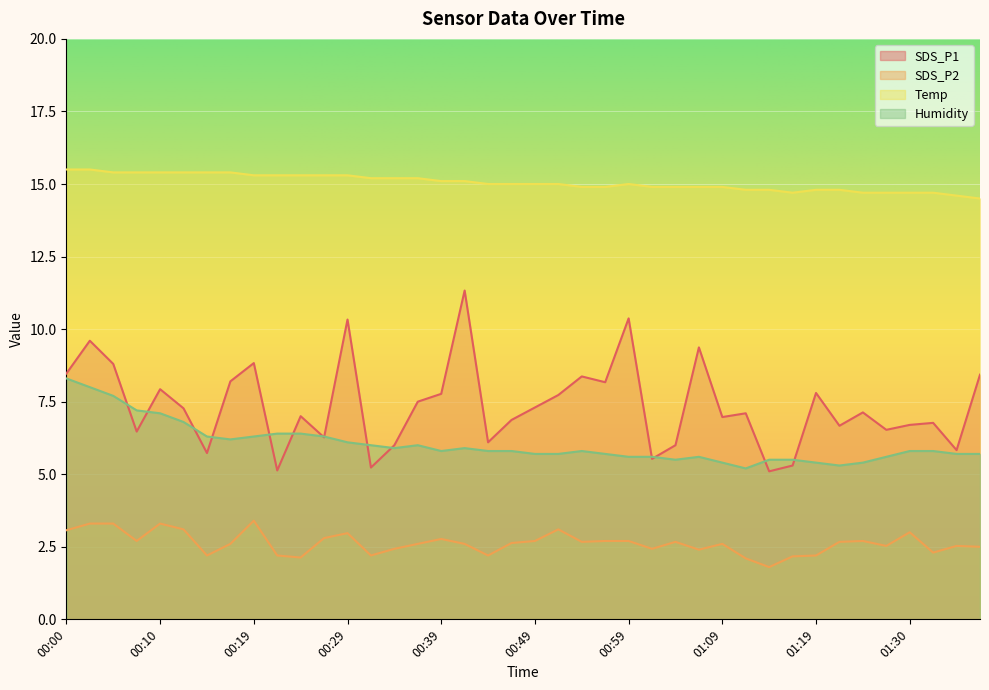

Which label corresponds to the smallest value in the chart?

01:14